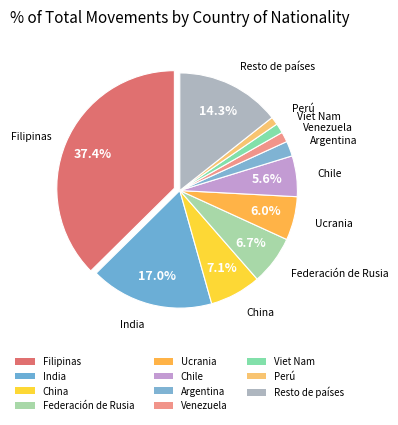

To the nearest percent, what is the combined percentage of Filipinas and Venezuela?

39%